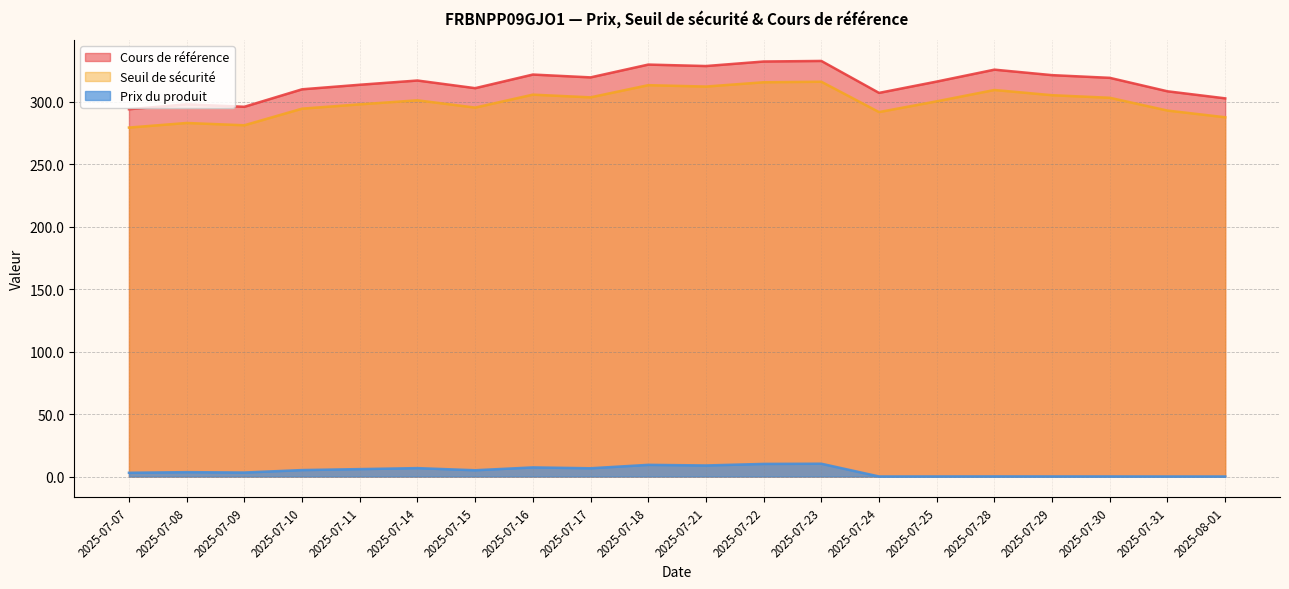

How many interior local valleys does the Cours de référence series have?

5